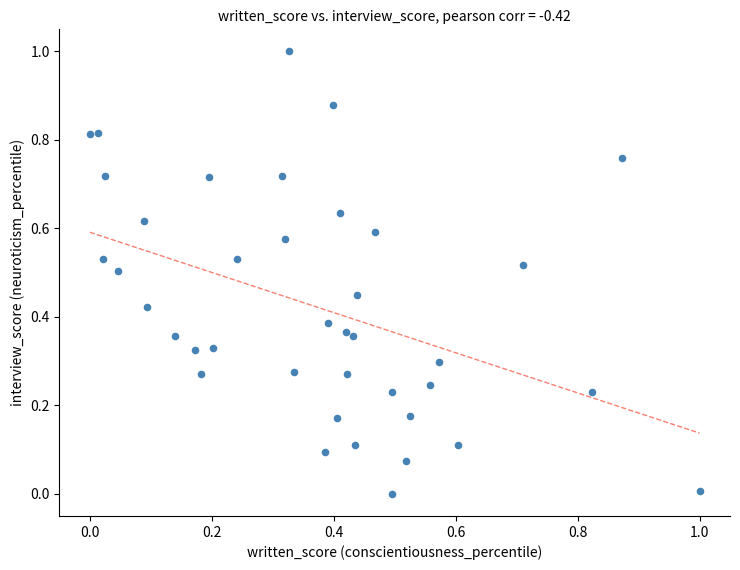

What is the range of X values (max minus min)?

1.0